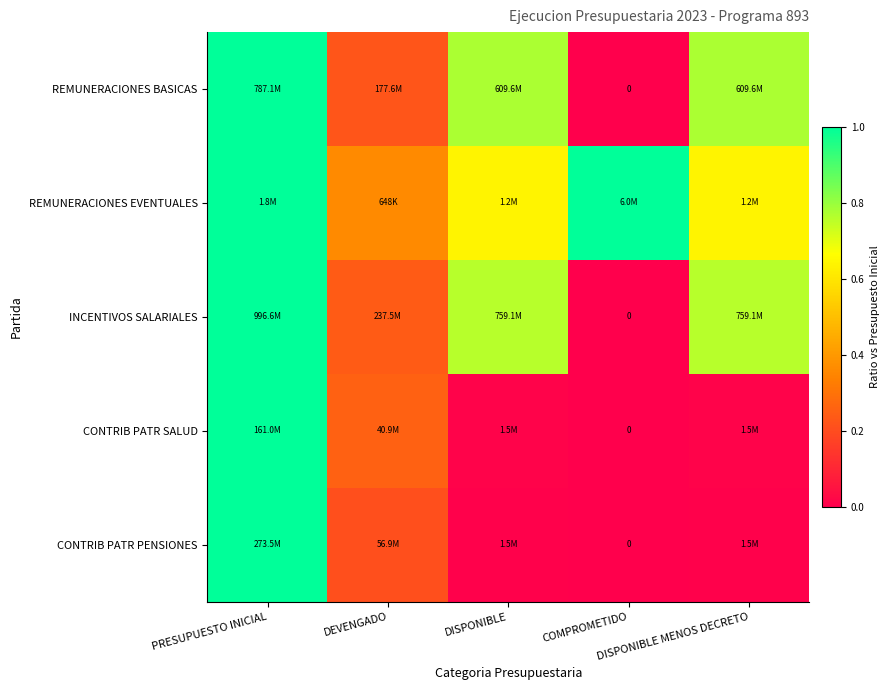

List the labels in order of REMUNERACIONES BASICAS value, largest first.

PRESUPUESTO INICIAL, DISPONIBLE, DISPONIBLE MENOS DECRETO, DEVENGADO, COMPROMETIDO